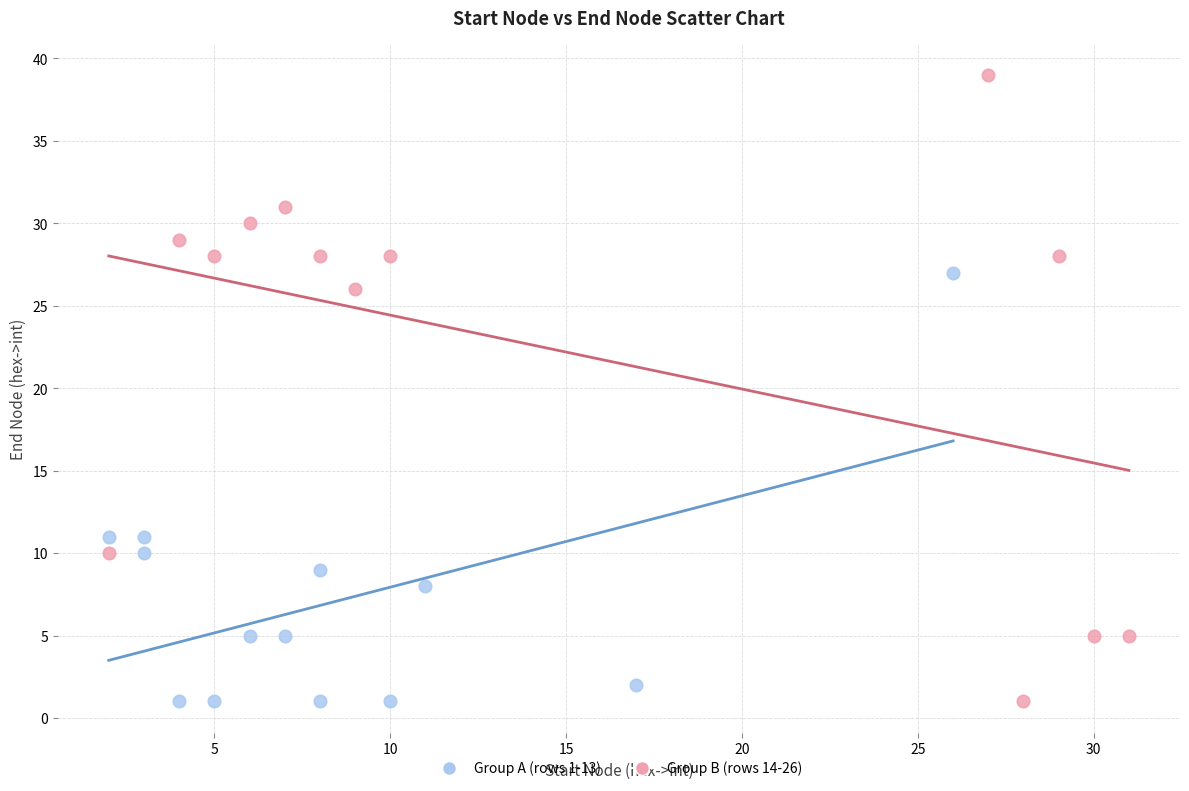

Which series has the widest spread of Y values?

Group B (rows 14-26)